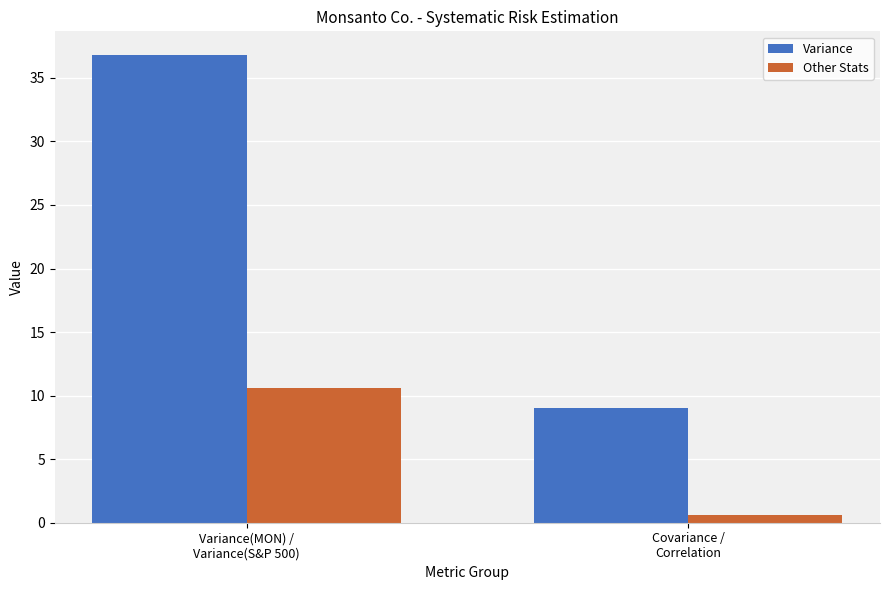

List the labels in order of Variance value, smallest first.

Covariance /
Correlation, Variance(MON) /
Variance(S&P 500)